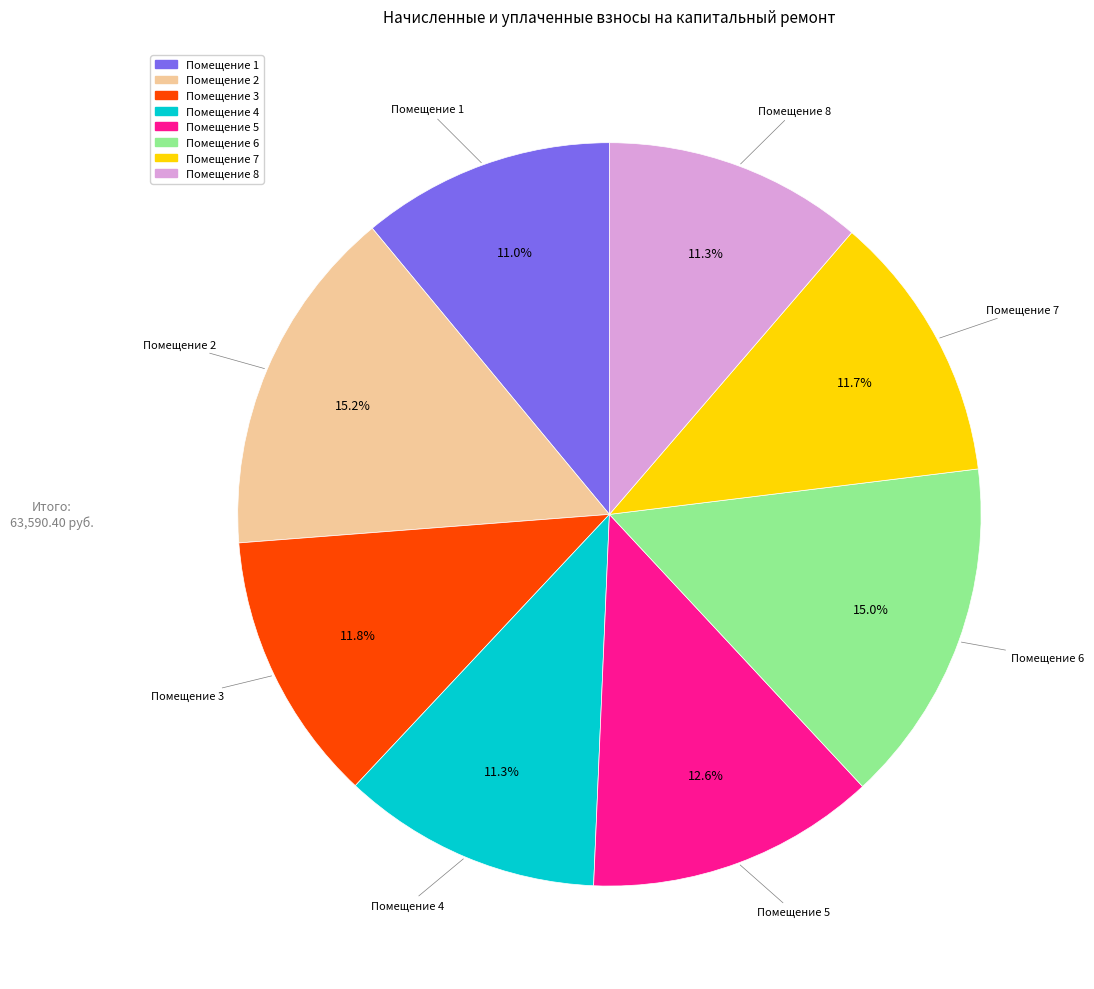

How many slices are in this pie chart?

8